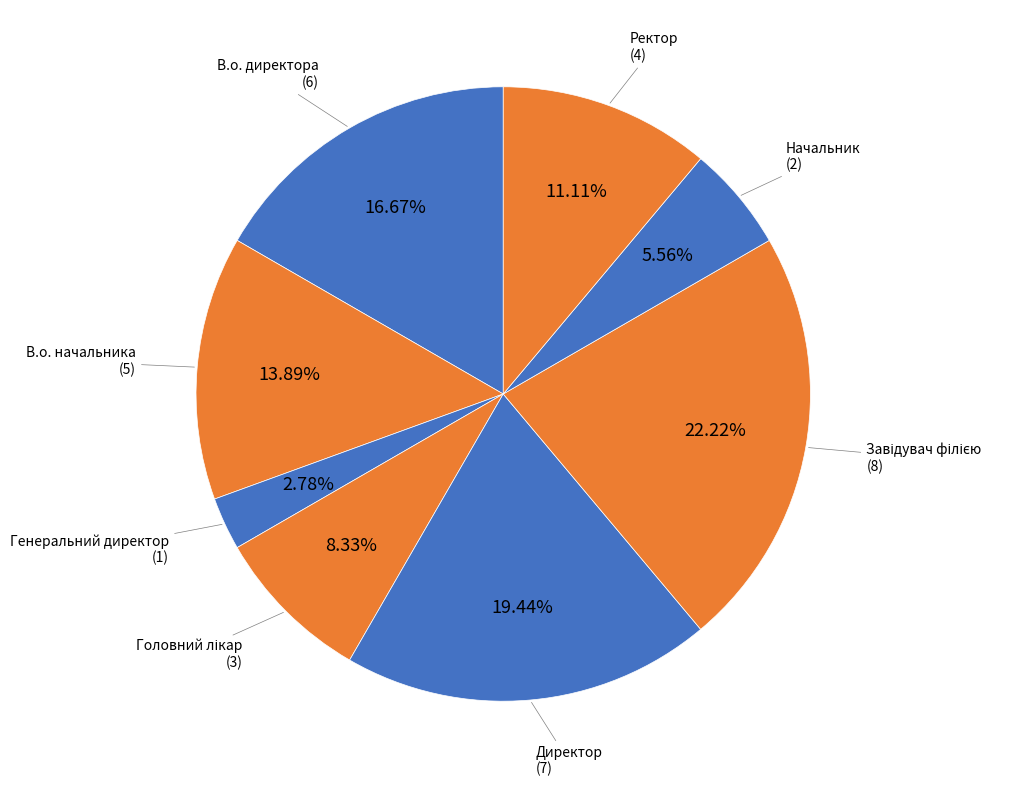

Rank the categories by value from highest to lowest.

Завідувач філією, Директор, В.о. директора, В.о. начальника, Ректор, Головний лікар, Начальник, Генеральний директор